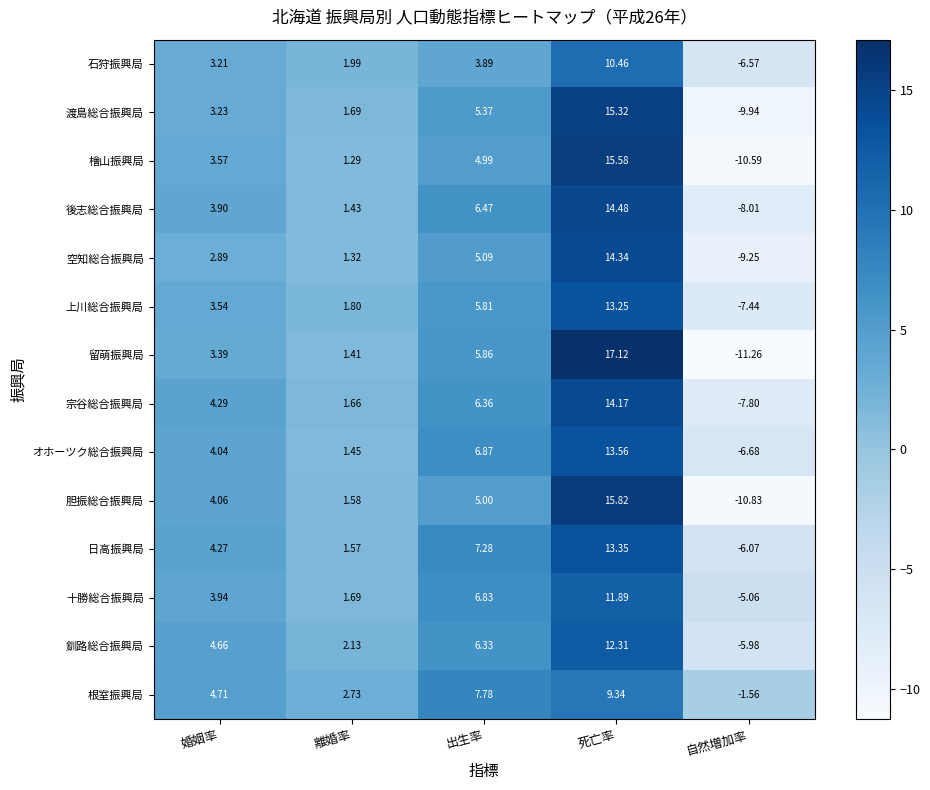

Between 婚姻率 and 出生率, which series saw the biggest shift?

根室振興局